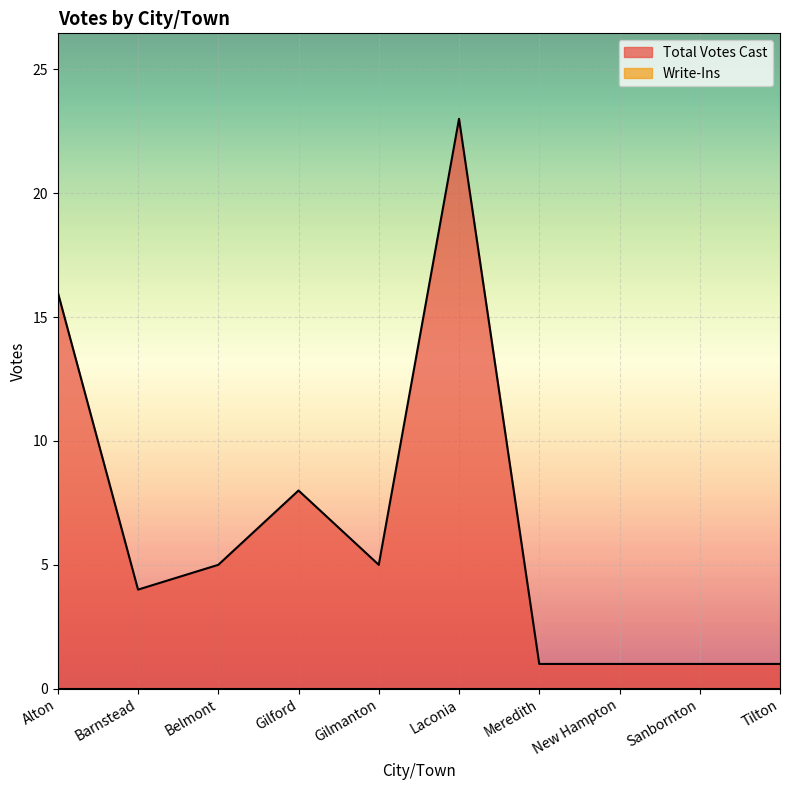

How many interior local valleys (lower than both neighbors) does the data have?

2